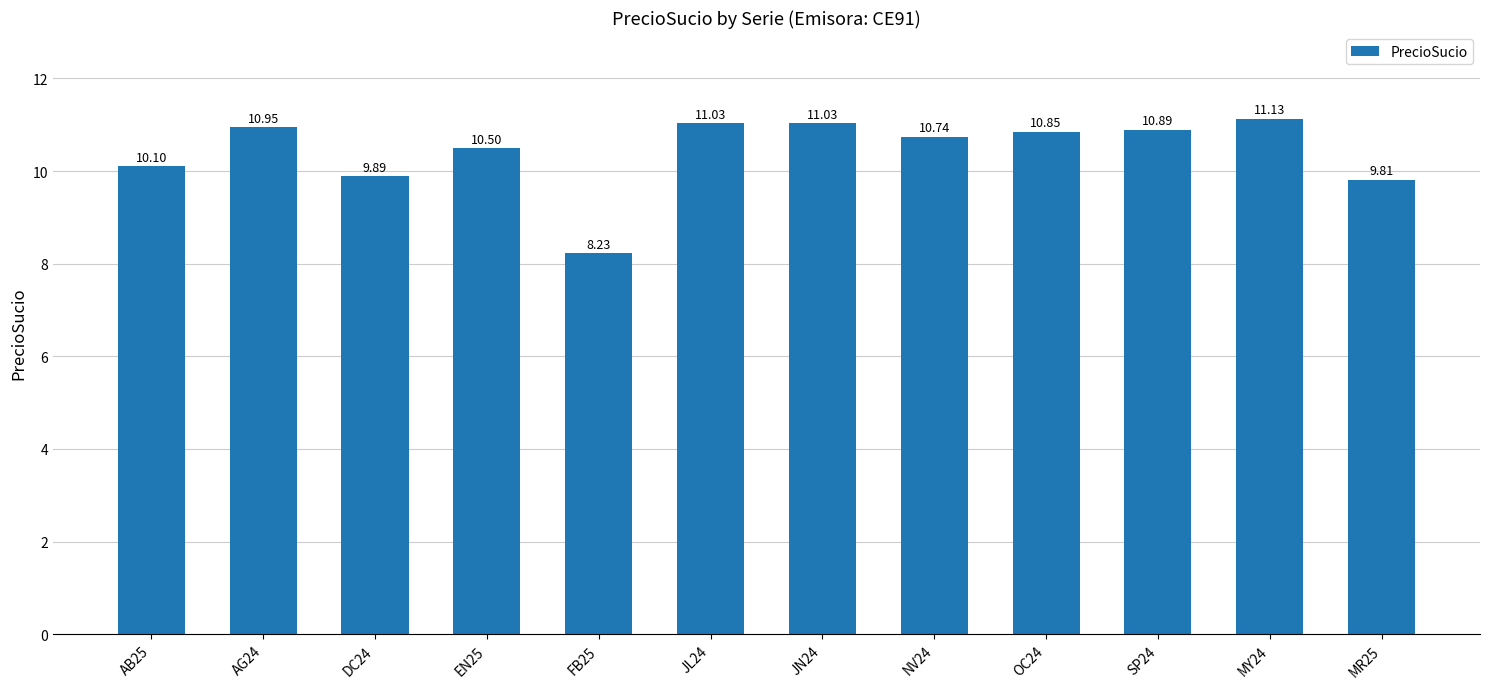

What is the average value?

10.4